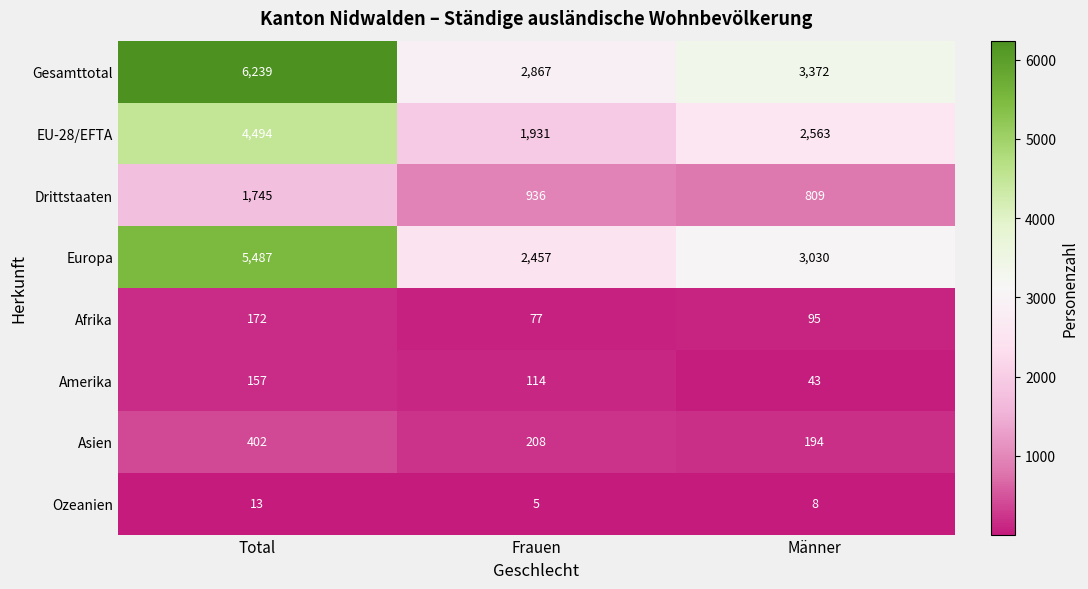

Between Total and Frauen, which series saw the biggest shift?

Gesamttotal